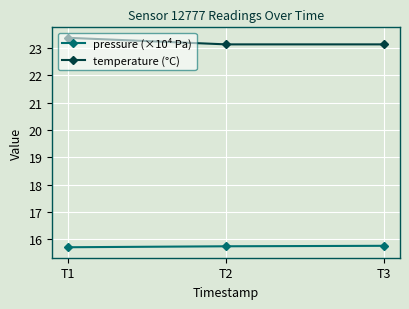

Does the chart have visible grid lines?

Yes